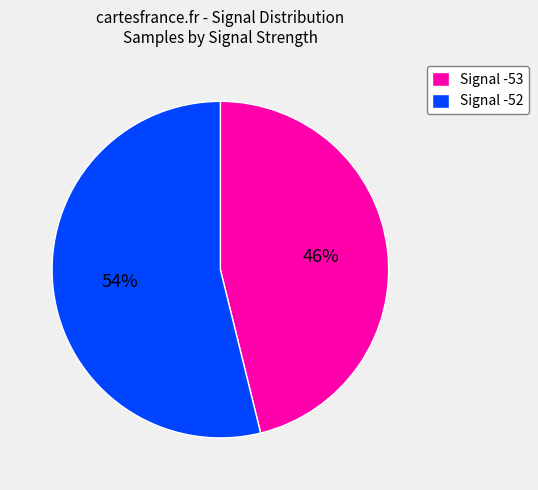

To the nearest percent, what percentage of the pie is Signal -53?

46%